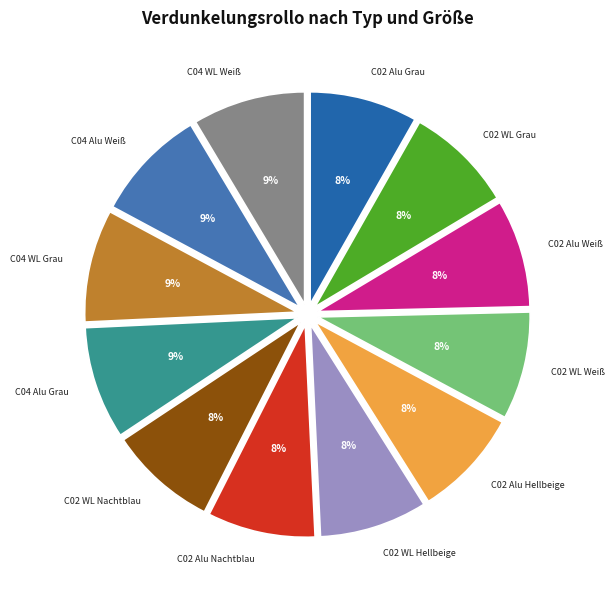

The C02 WL Hellbeige slice represents 16% of the pie. True or false?

False